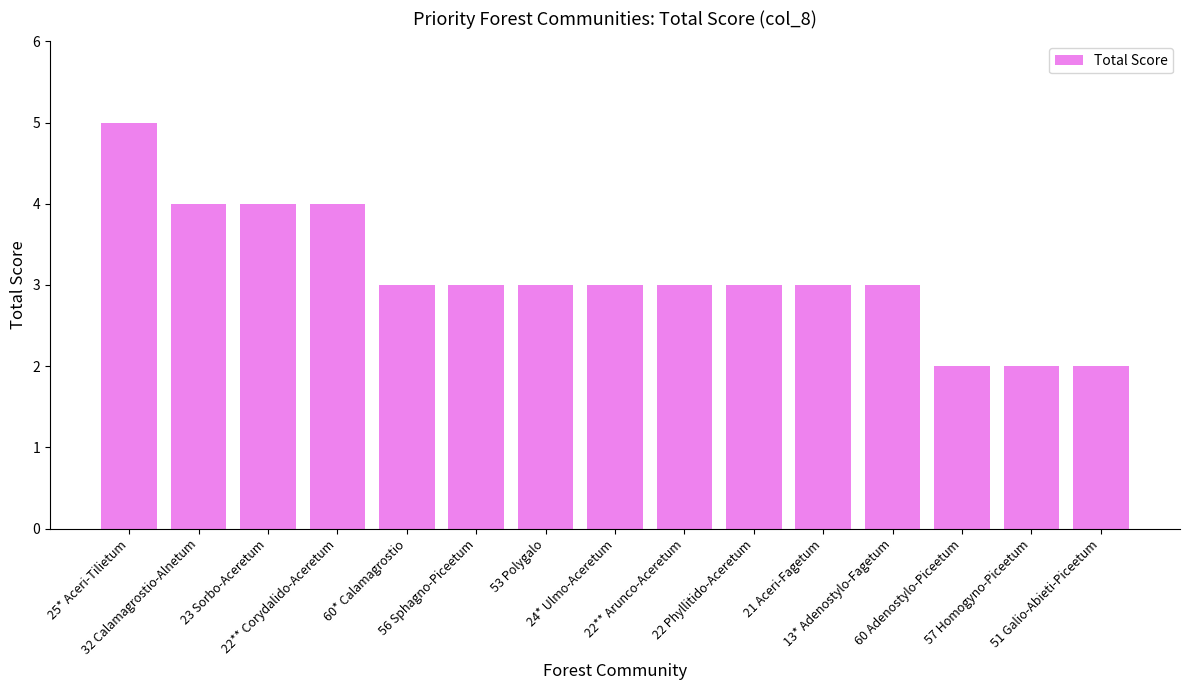

What is the sum of all values?

47